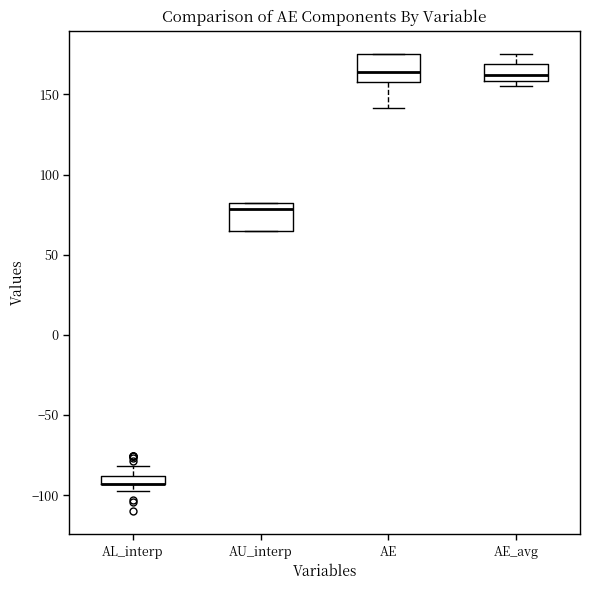

Where is the upper edge of the box for AU_interp on the y-axis? The values are not printed on the chart, so give them approximately, as read against the axis.

80